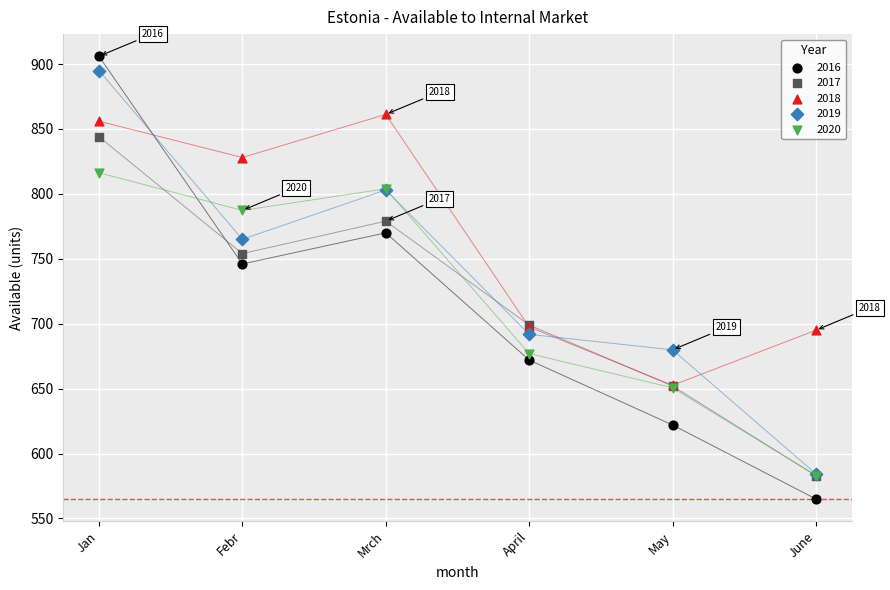

Which series reaches the minimum Y coordinate?

2016